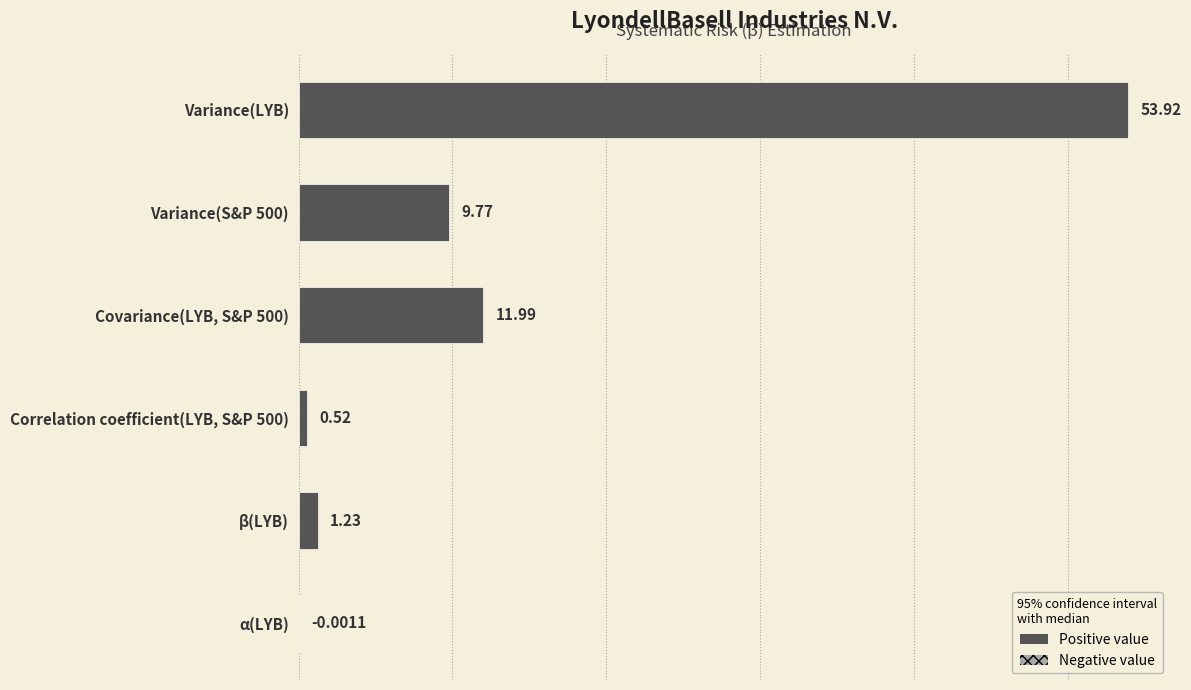

What is the sum of the values at Correlation coefficient(LYB, S&P 500) and Variance(LYB)?

54.4